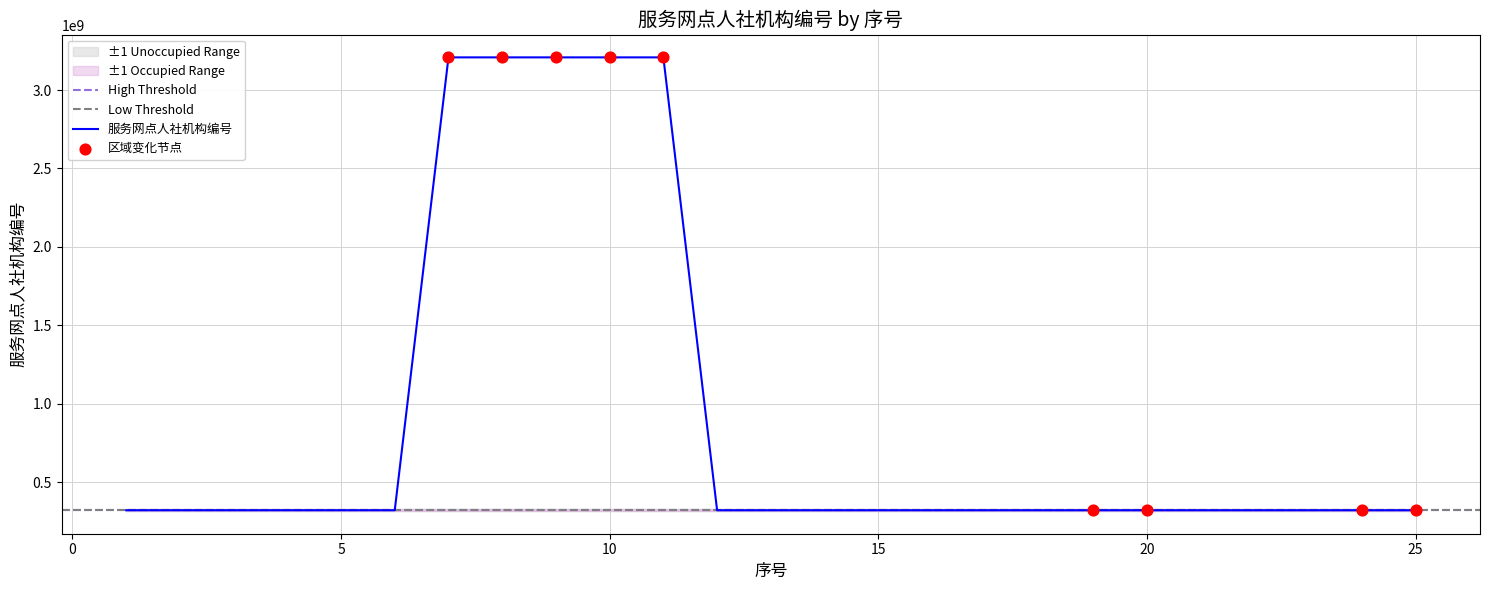

Between 20 and 21, which is larger?

21